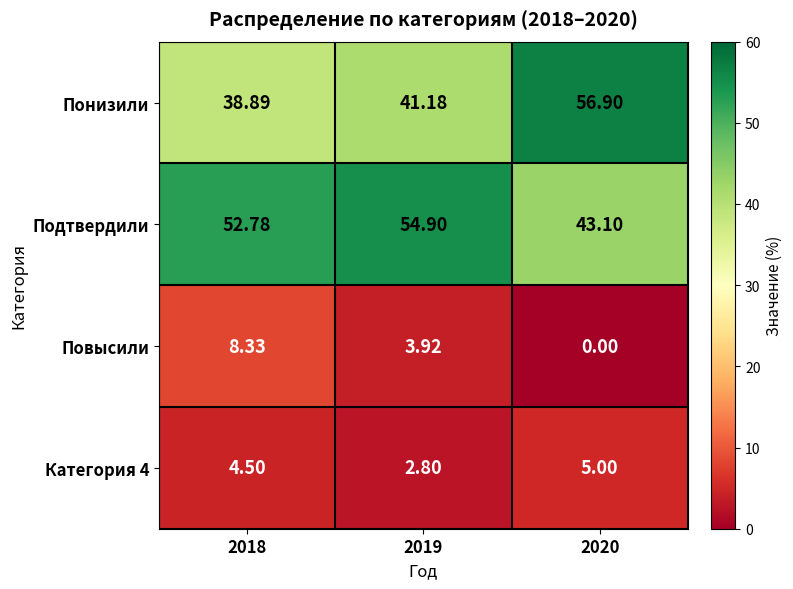

Is the value of Повысили at 2020 greater than the value of Понизили at 2019?

No